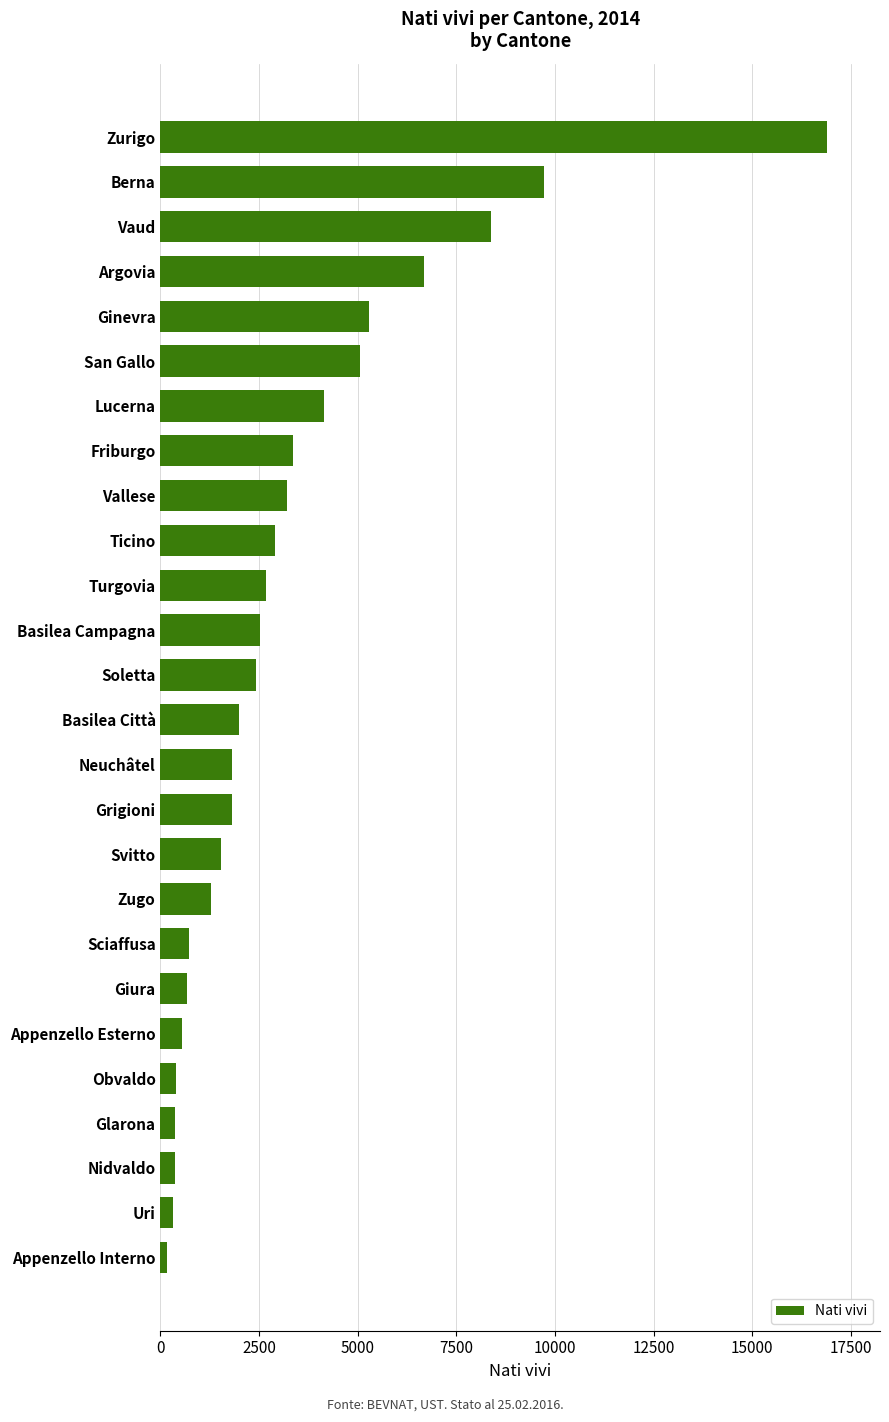

Which category has the highest value across all series?

Zurigo